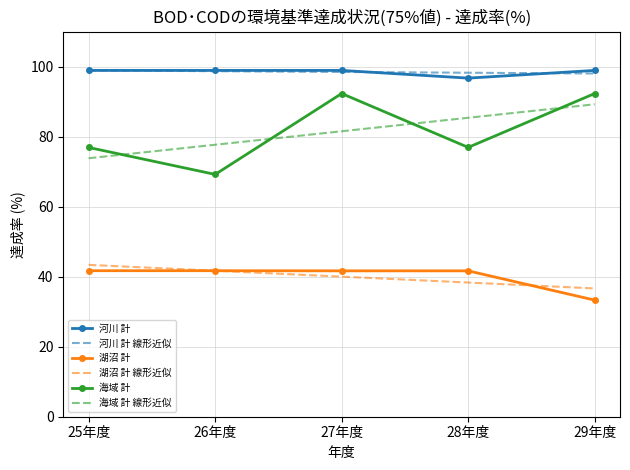

What is the highest value of the 河川 計 線形近似 series?

98.9